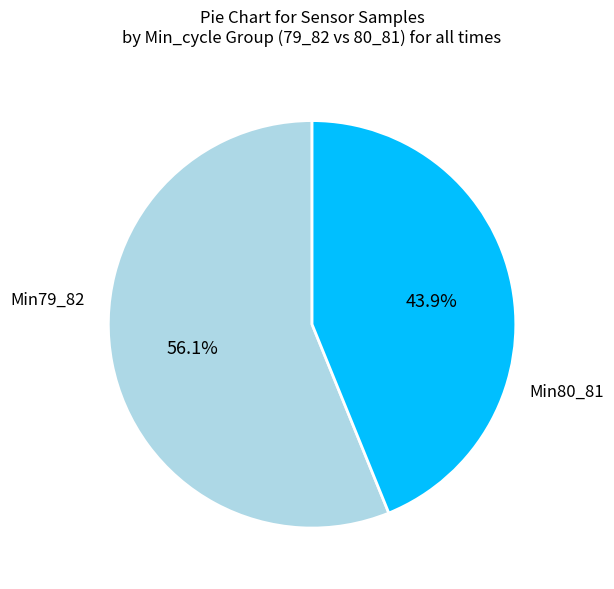

Is there any slice that represents more than half of the pie?

Yes